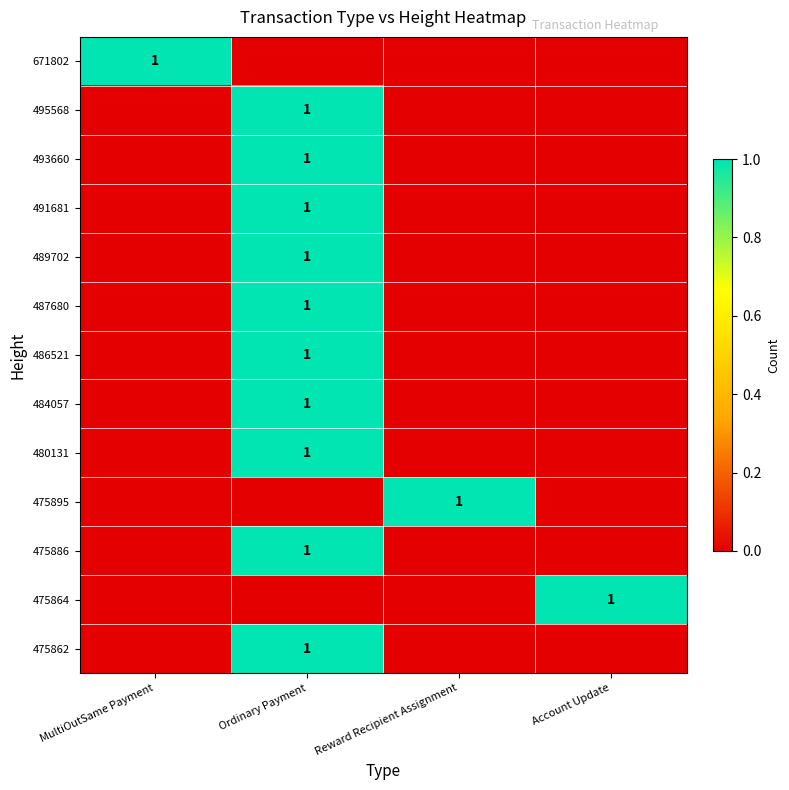

The 475864 series shows 1 at Account Update. True or false?

True